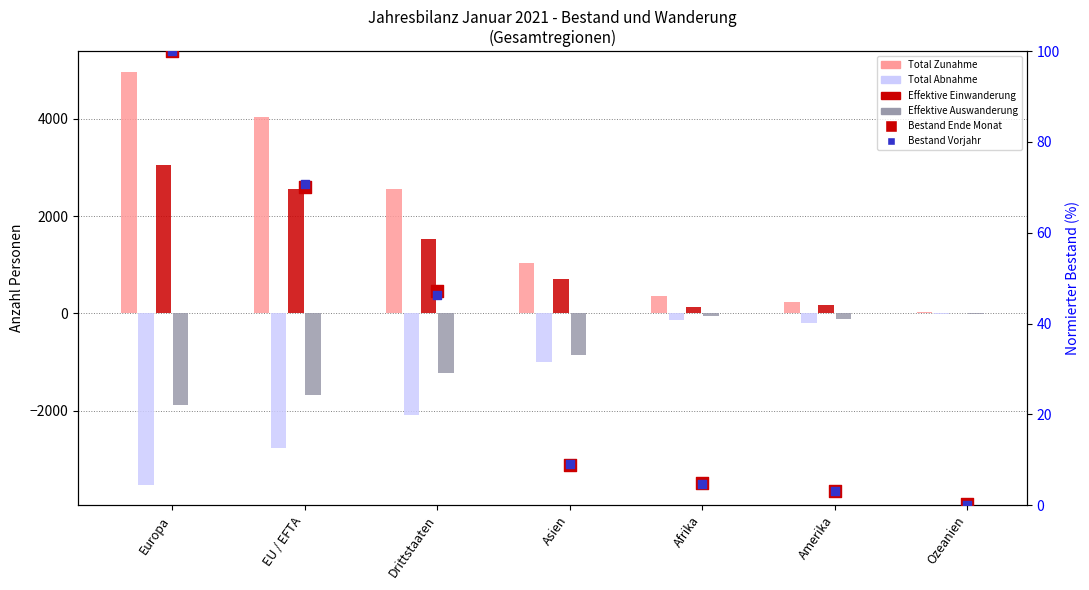

At which category is the sum across all series the highest?

Europa